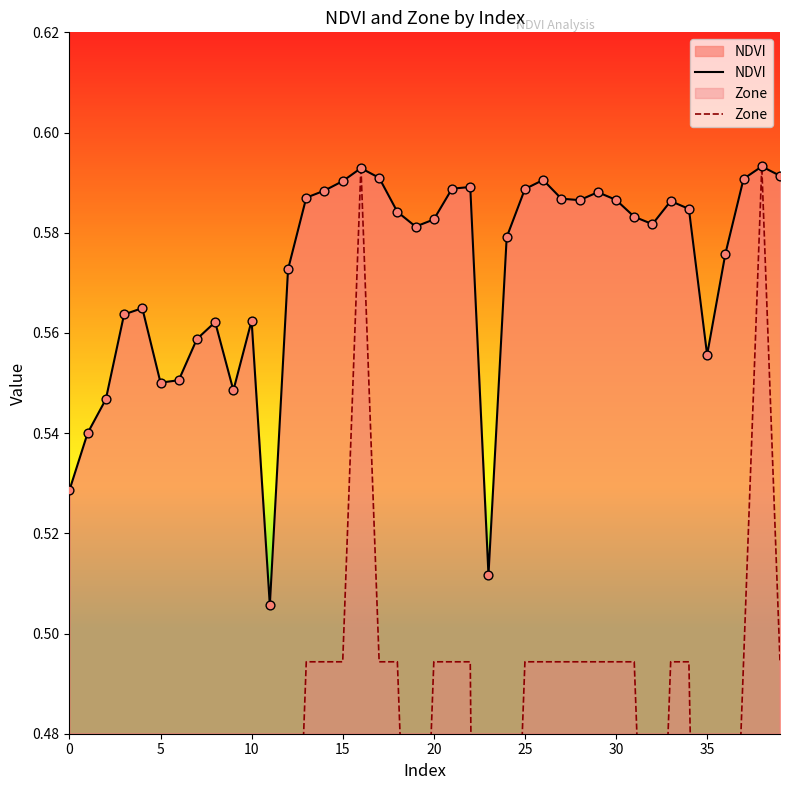

Which series reaches the minimum Y coordinate?

Zone